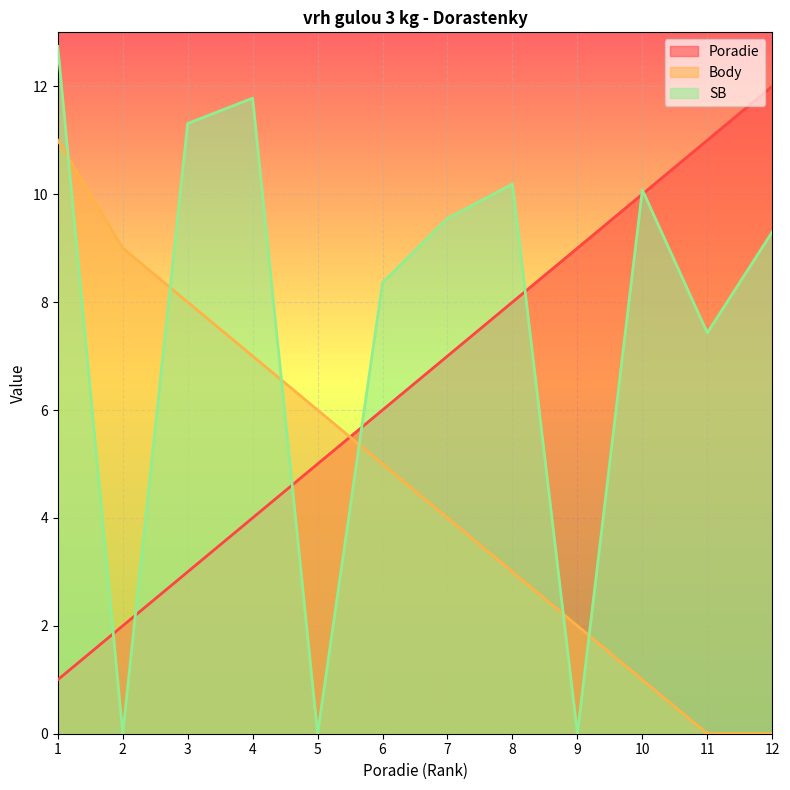

Rank the series by their average value, from highest to lowest.

SB, Poradie, Body